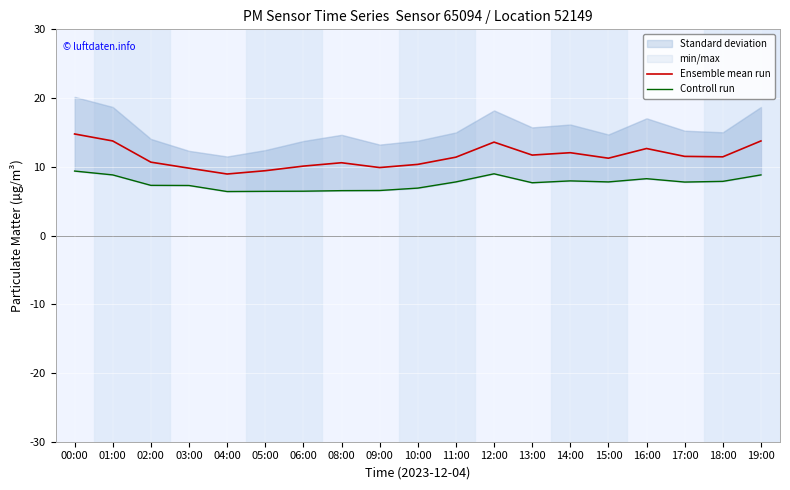

Where is Controll run nearest to the value 7?

10:00